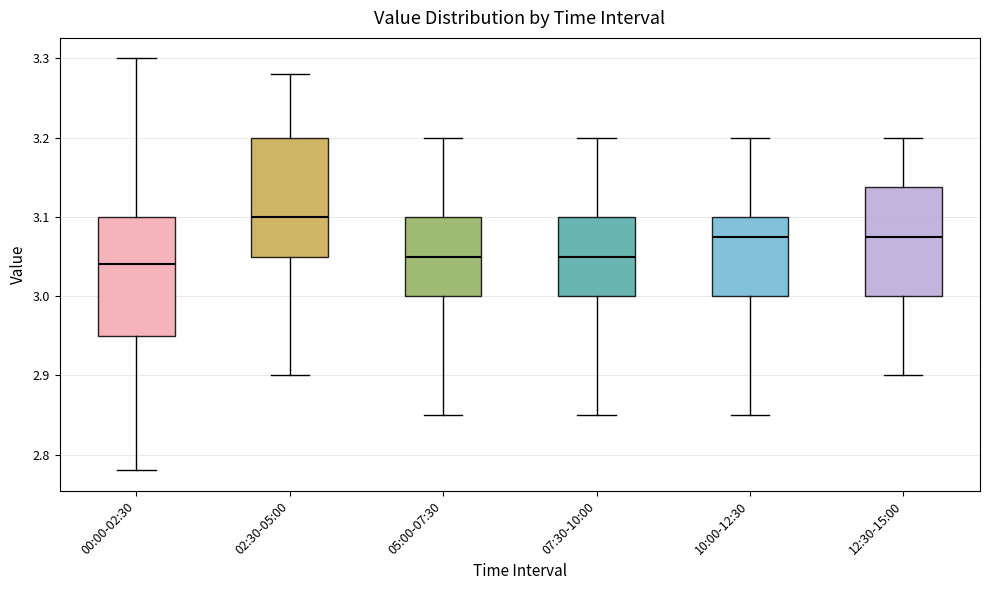

Reading left to right, transcribe this box plot: for each box, give where its median line is, the range the box spans, and where its two whiskers end, as read against the y-axis. The values are not printed on the chart, so give them approximately, as read against the axis.

00:00-02:30: median 3.04, box 2.95 to 3.10, whiskers 2.78 to 3.30
02:30-05:00: median 3.10, box 3.05 to 3.20, whiskers 2.90 to 3.28
05:00-07:30: median 3.05, box 3.00 to 3.10, whiskers 2.85 to 3.20
07:30-10:00: median 3.05, box 3.00 to 3.10, whiskers 2.85 to 3.20
10:00-12:30: median 3.08, box 3.00 to 3.10, whiskers 2.85 to 3.20
12:30-15:00: median 3.08, box 3.00 to 3.14, whiskers 2.90 to 3.20